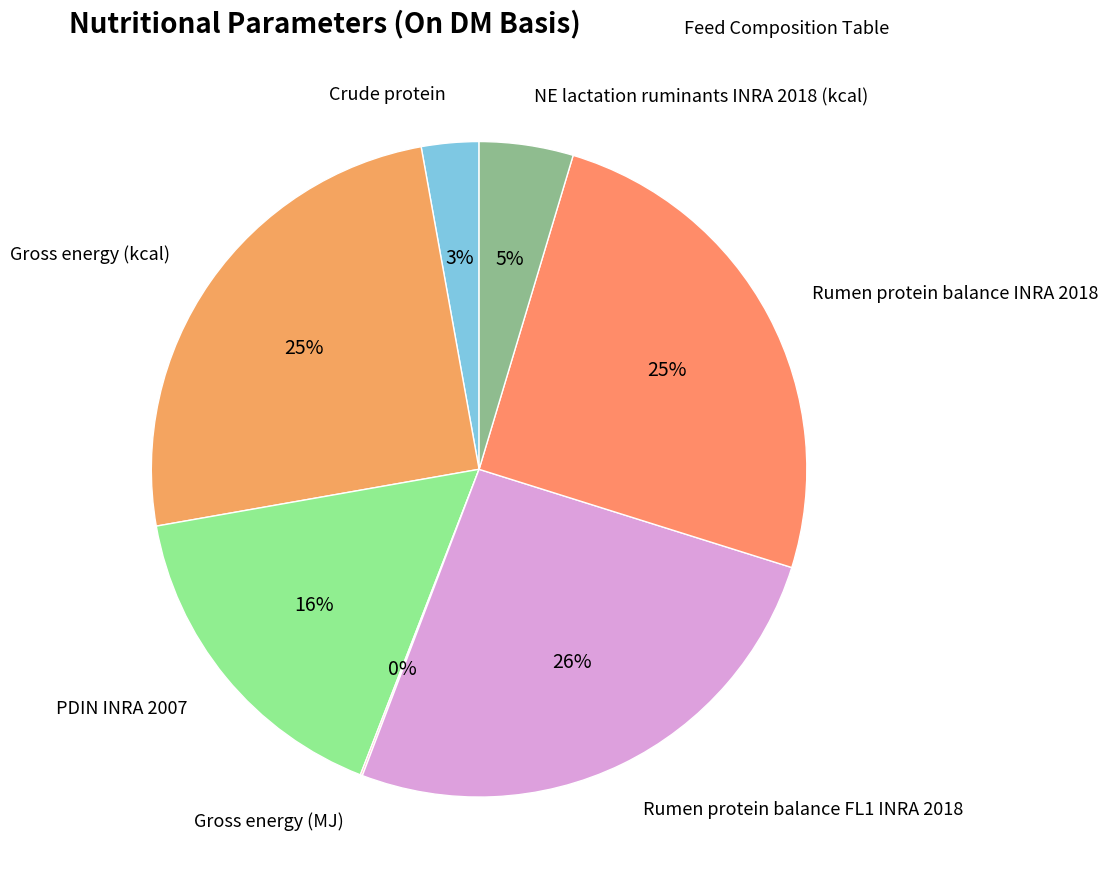

Which category has the biggest portion of the pie?

Rumen protein balance FL1 INRA 2018